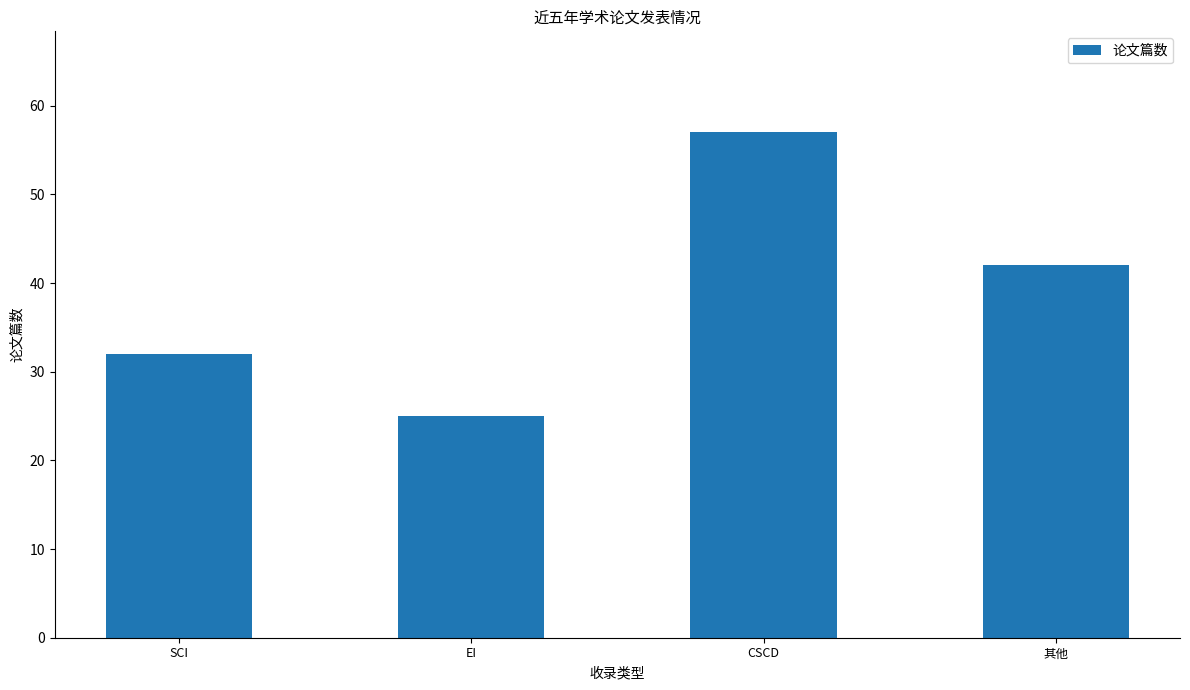

Rank the categories by value from lowest to highest.

EI, SCI, 其他, CSCD